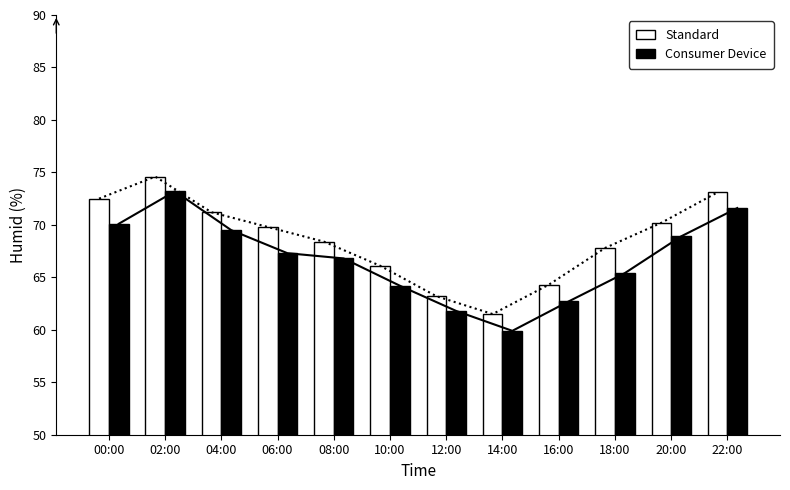

What is the highest value of the Consumer Device series?

73.2